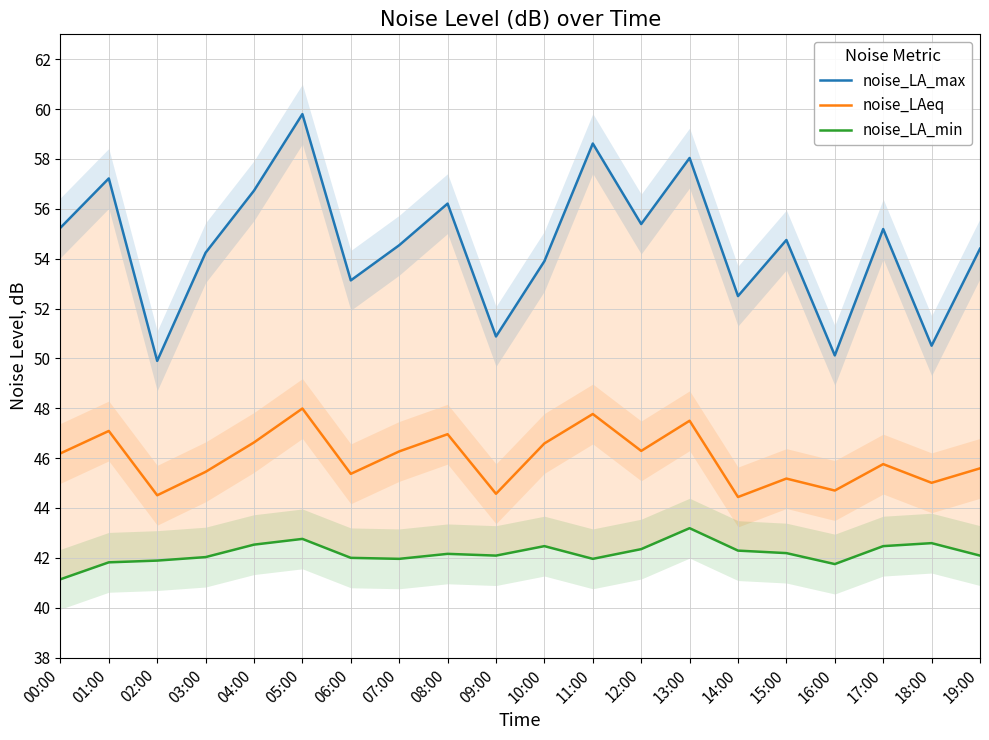

Rank the categories by noise_LA_max value from highest to lowest.

05:00, 11:00, 13:00, 01:00, 04:00, 08:00, 12:00, 00:00, 17:00, 15:00, 07:00, 19:00, 03:00, 10:00, 06:00, 14:00, 09:00, 18:00, 16:00, 02:00